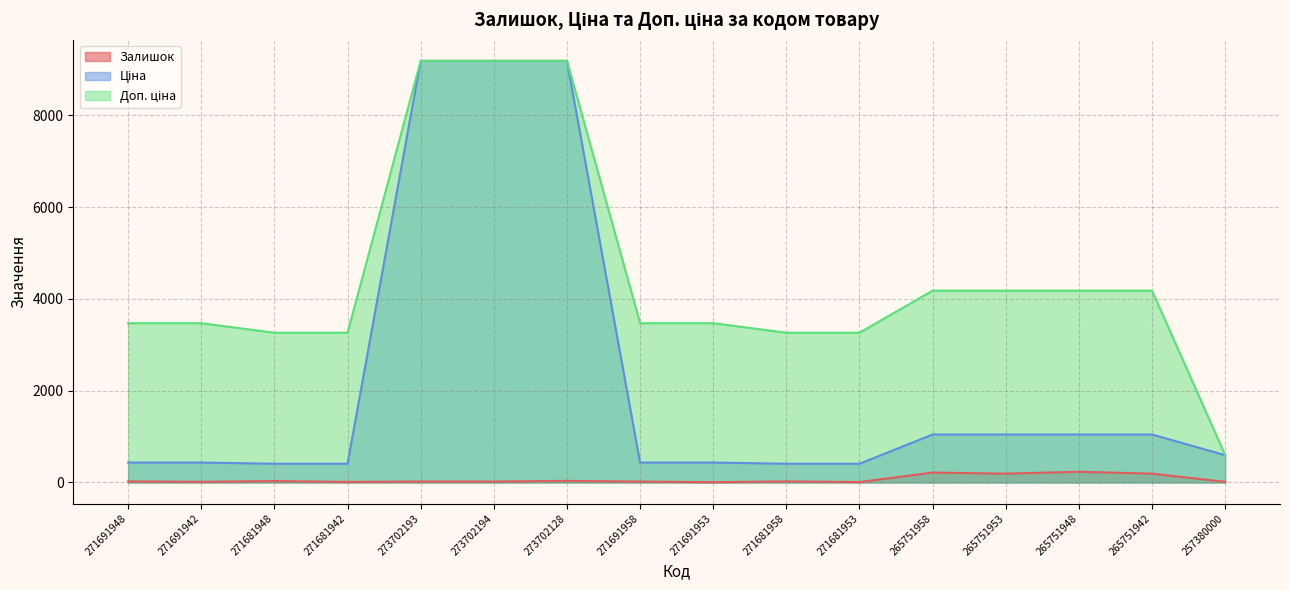

Reading left to right, extract all data points from this chart.

Залишок: 271691948=22.0	271691942=14.0	271681948=30.0	271681942=11.0	273702193=20.0	273702194=19.0	273702128=34.0	271691958=19.0	271691953=6.0	271681958=22.0	271681953=9.0	265751958=215.0	265751953=192.0	265751948=233.0	265751942=192.0	257380000=14.0
Ціна: 271691948=433.8	271691942=433.8	271681948=407.8	271681942=407.8	273702193=9185.9	273702194=9185.9	273702128=9185.9	271691958=433.8	271691953=433.8	271681958=407.8	271681953=407.8	265751958=1044.8	265751953=1044.8	265751948=1044.8	265751942=1044.8	257380000=595.0
Доп. ціна: 271691948=3470.1	271691942=3470.1	271681948=3262.1	271681942=3262.1	273702193=9185.9	273702194=9185.9	273702128=9185.9	271691958=3470.1	271691953=3470.1	271681958=3262.1	271681953=3262.1	265751958=4179.3	265751953=4179.3	265751948=4179.3	265751942=4179.3	257380000=595.0